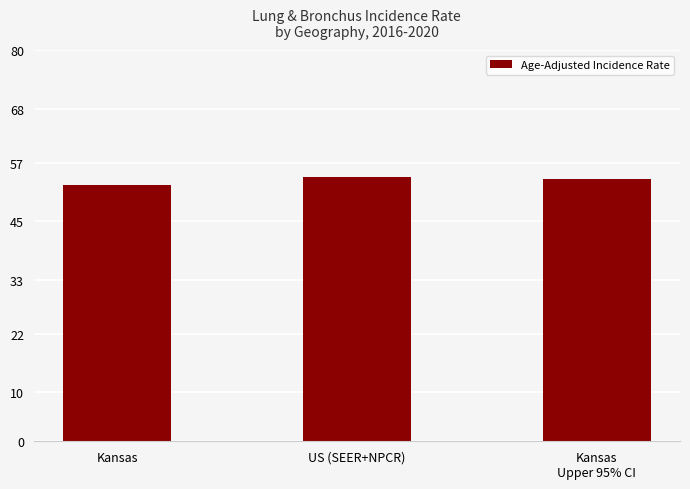

Are the bars horizontal?

No